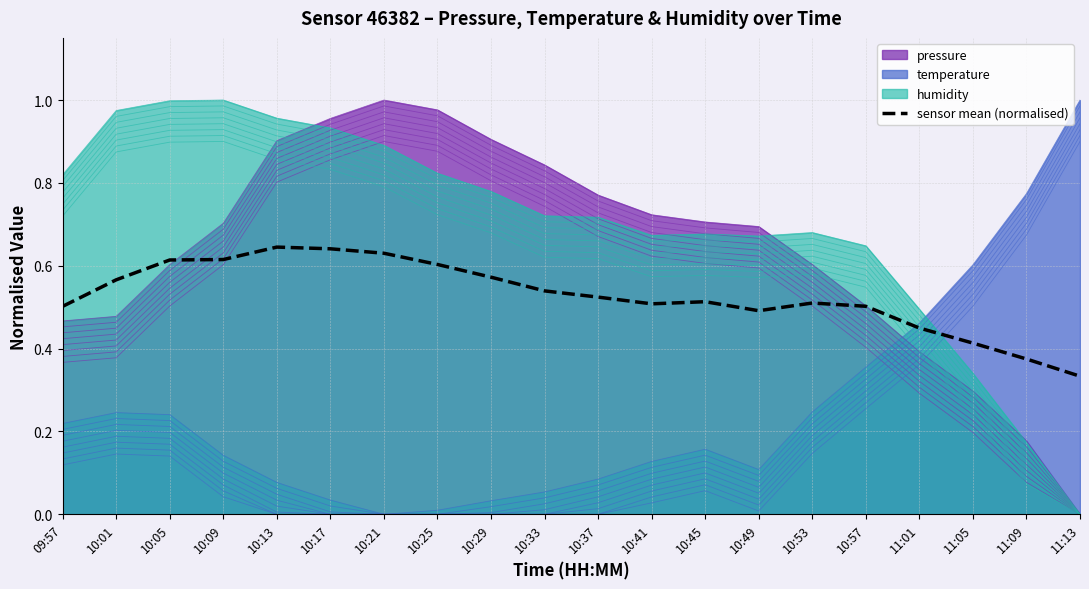

Which label corresponds to the smallest value in the chart?

11:13